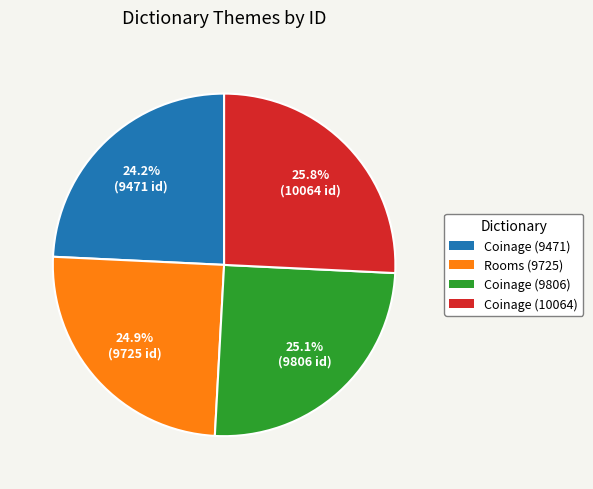

What is the smallest slice in the pie chart?

Coinage (9471)